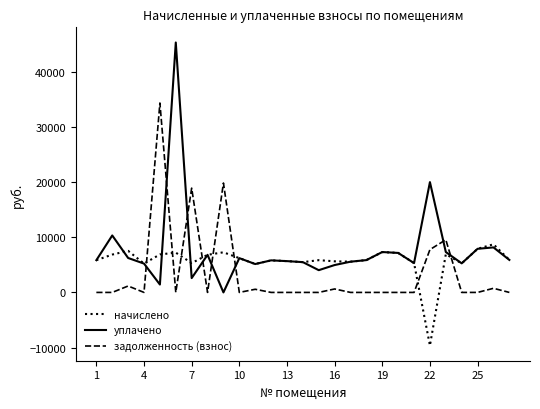

Which series has the widest spread of values?

уплачено